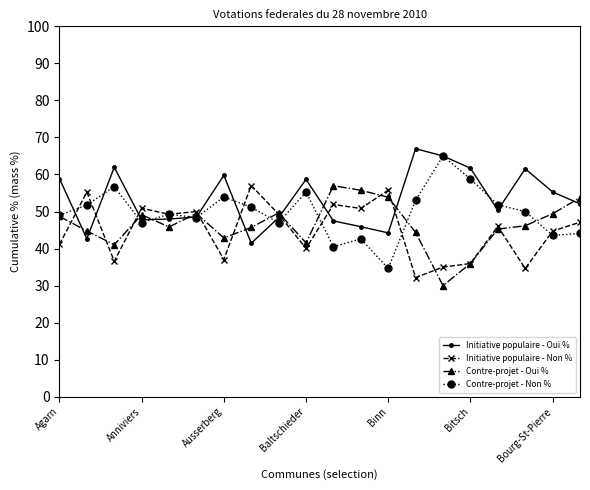

Rank the series by their average value, from lowest to highest.

Initiative populaire - Non %, Contre-projet - Oui %, Contre-projet - Non %, Initiative populaire - Oui %